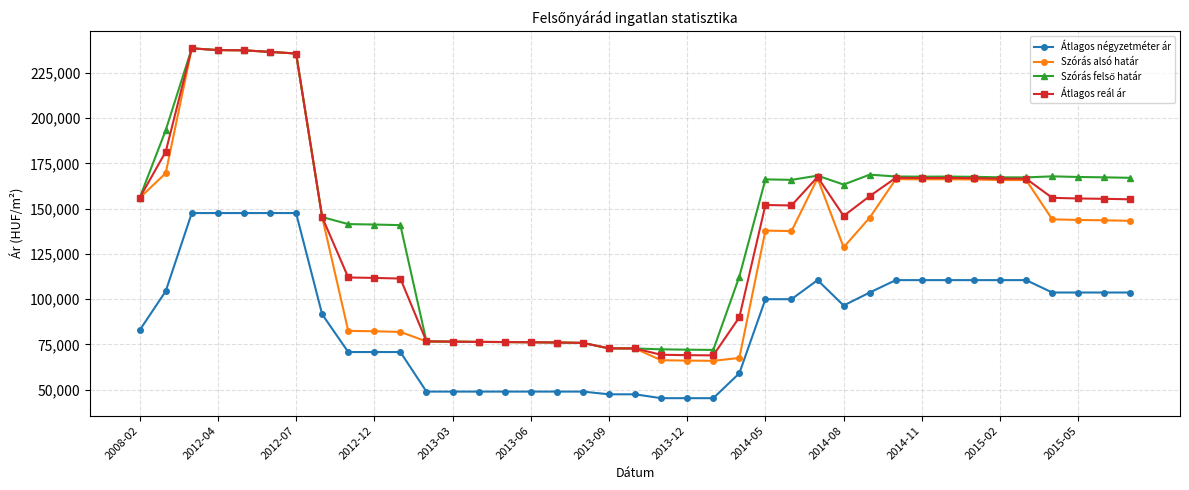

True or false: Átlagos négyzetméter ár and Átlagos reál ár cross at least once.

False